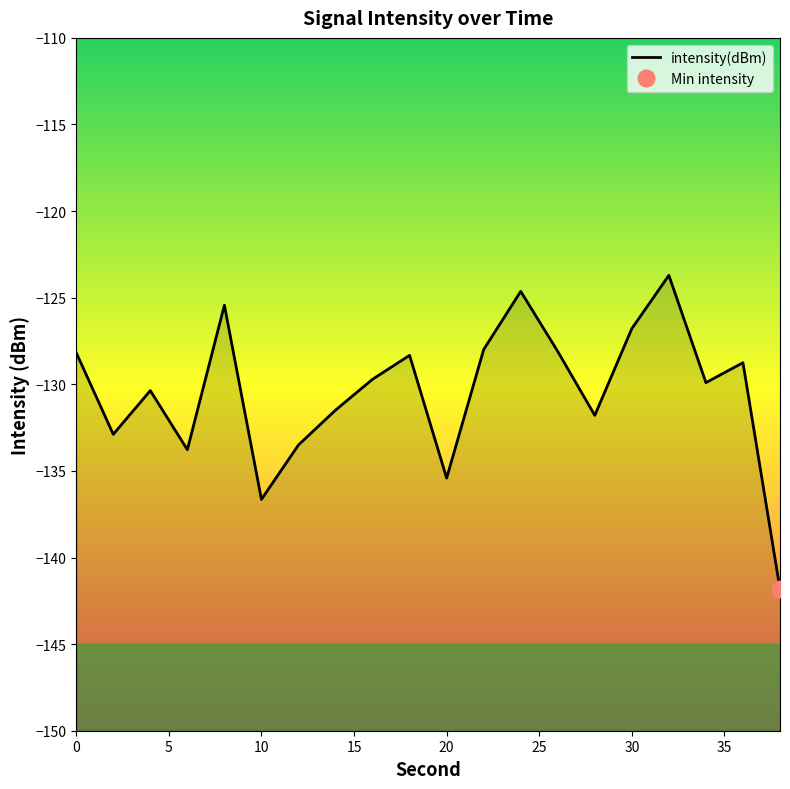

Does the chart have visible grid lines?

No